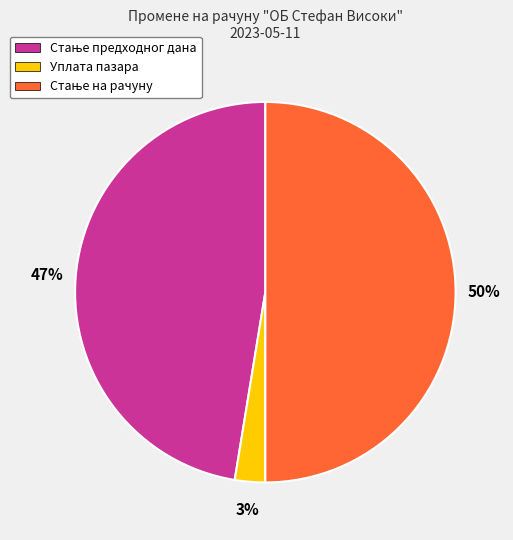

What is the smallest slice in the pie chart?

Уплата пазара